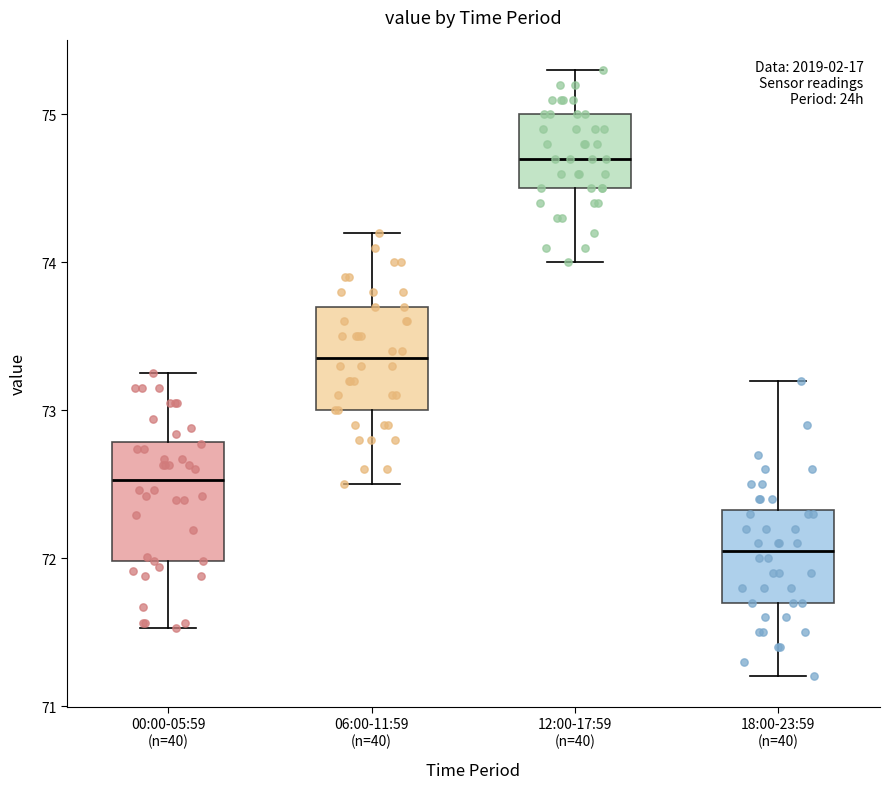

Comparing the boxes themselves (not the whiskers), which one is the tallest?

00:00-05:59 (n=40)